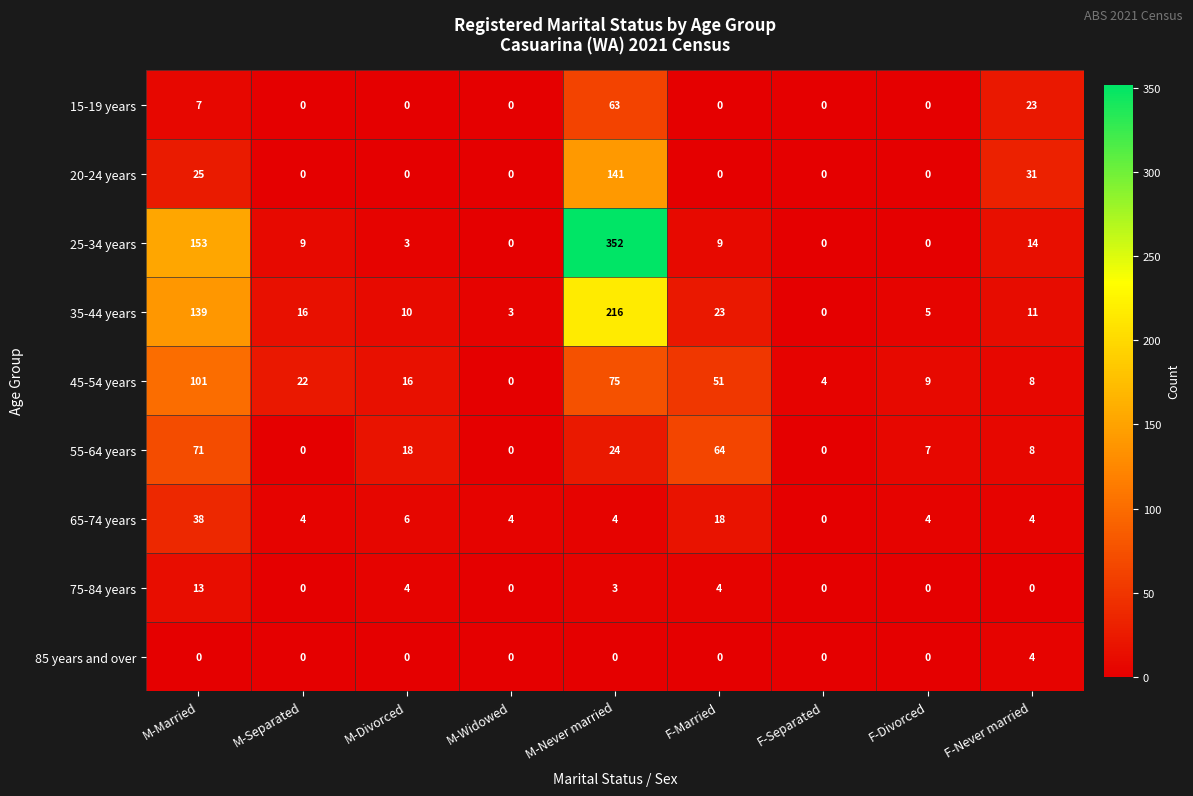

The value of 35-44 years at M-Separated is 16. True or false?

True